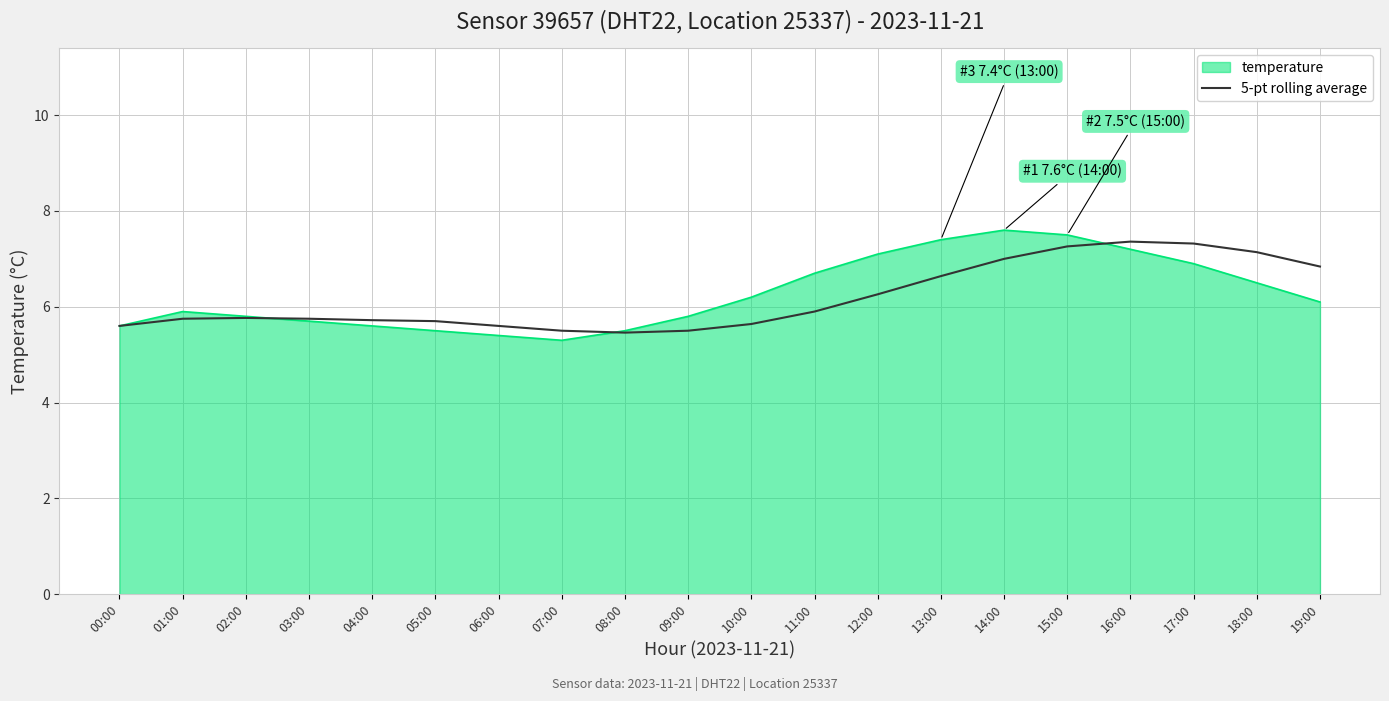

The 5-pt rolling average series shows 6.3 at 12:00. True or false?

True